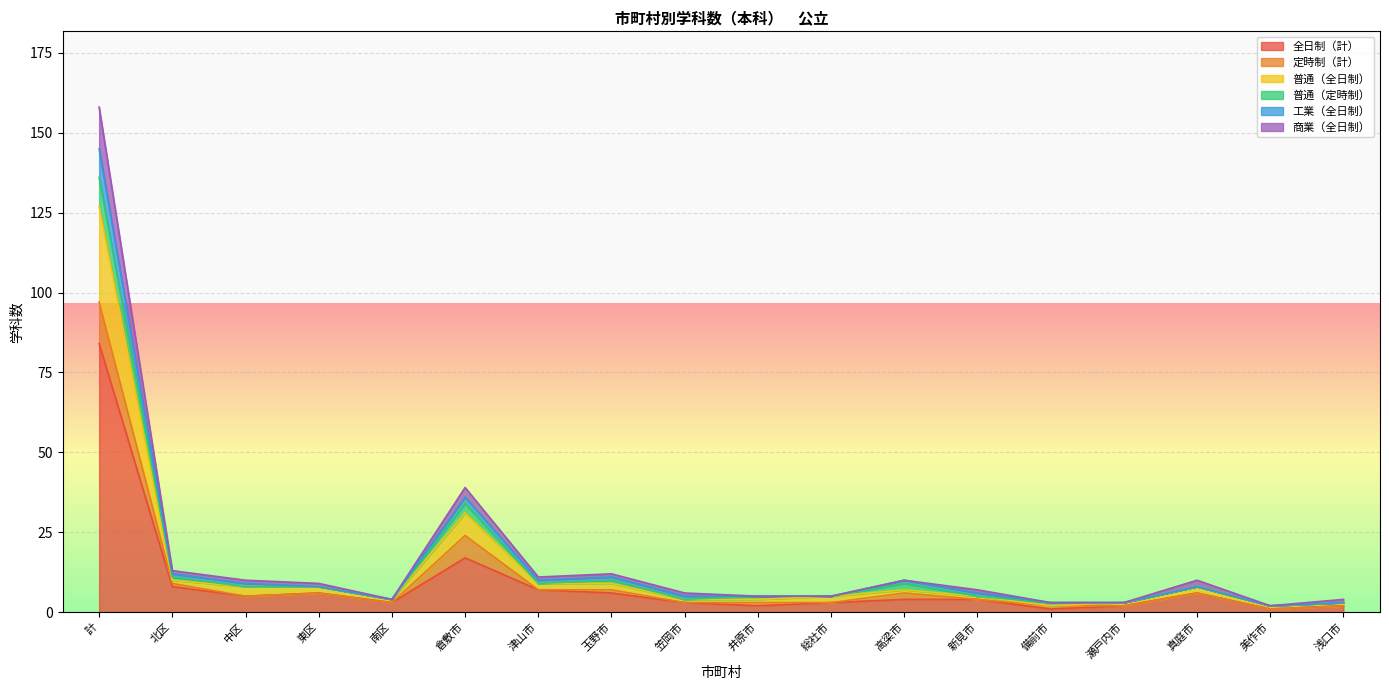

Where is 工業（全日制） nearest to the value 73?

倉敷市